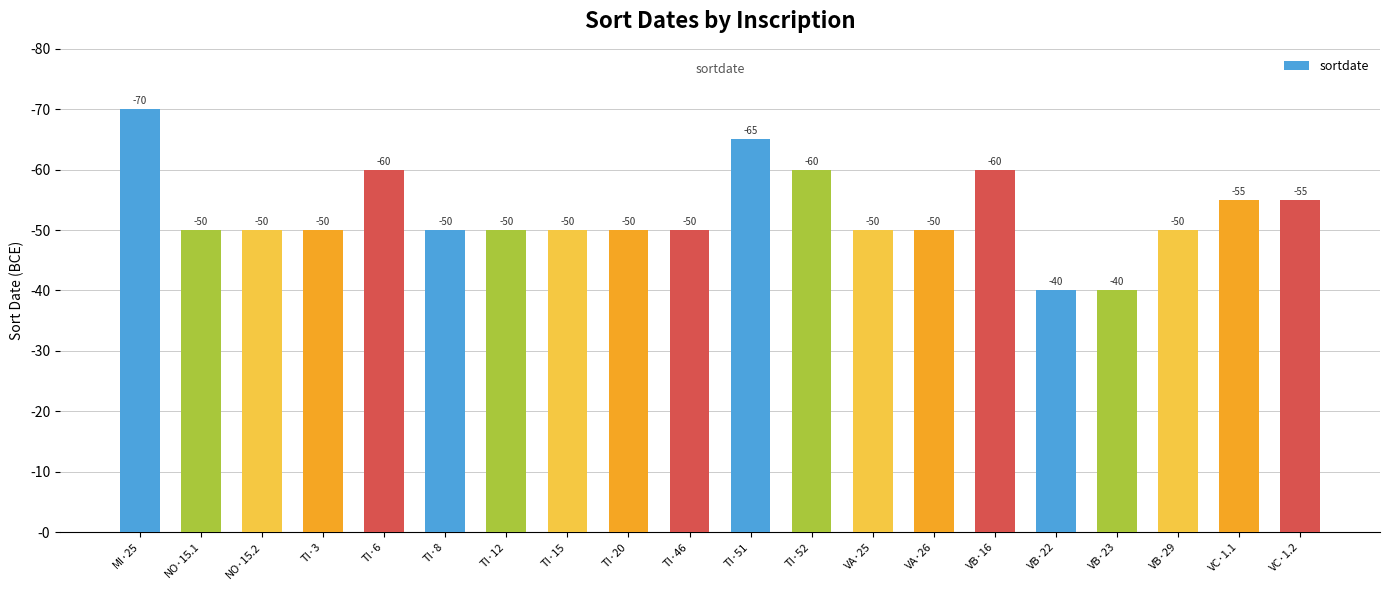

Are the bars horizontal?

No